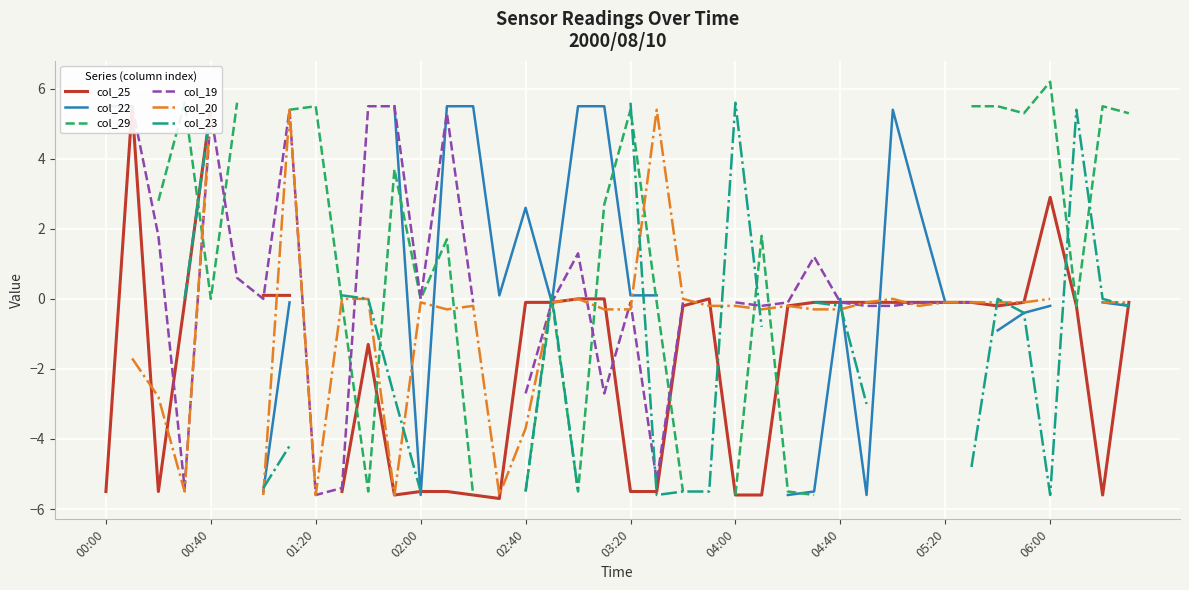

At how many categories does at least one series exceed 0?

33